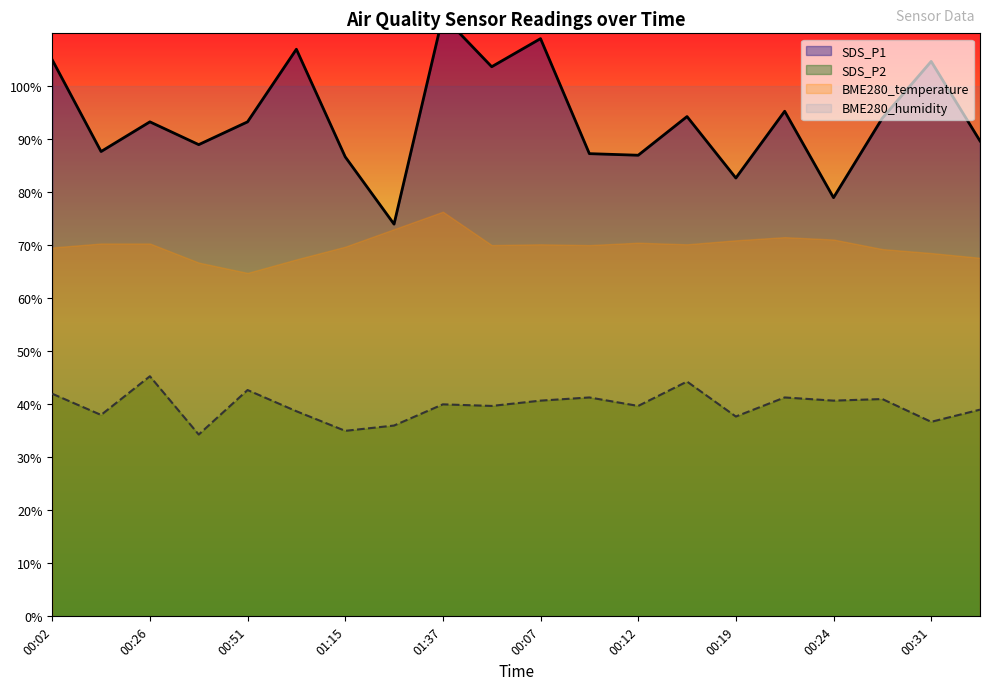

Where is the first local maximum for SDS_P2?

00:26